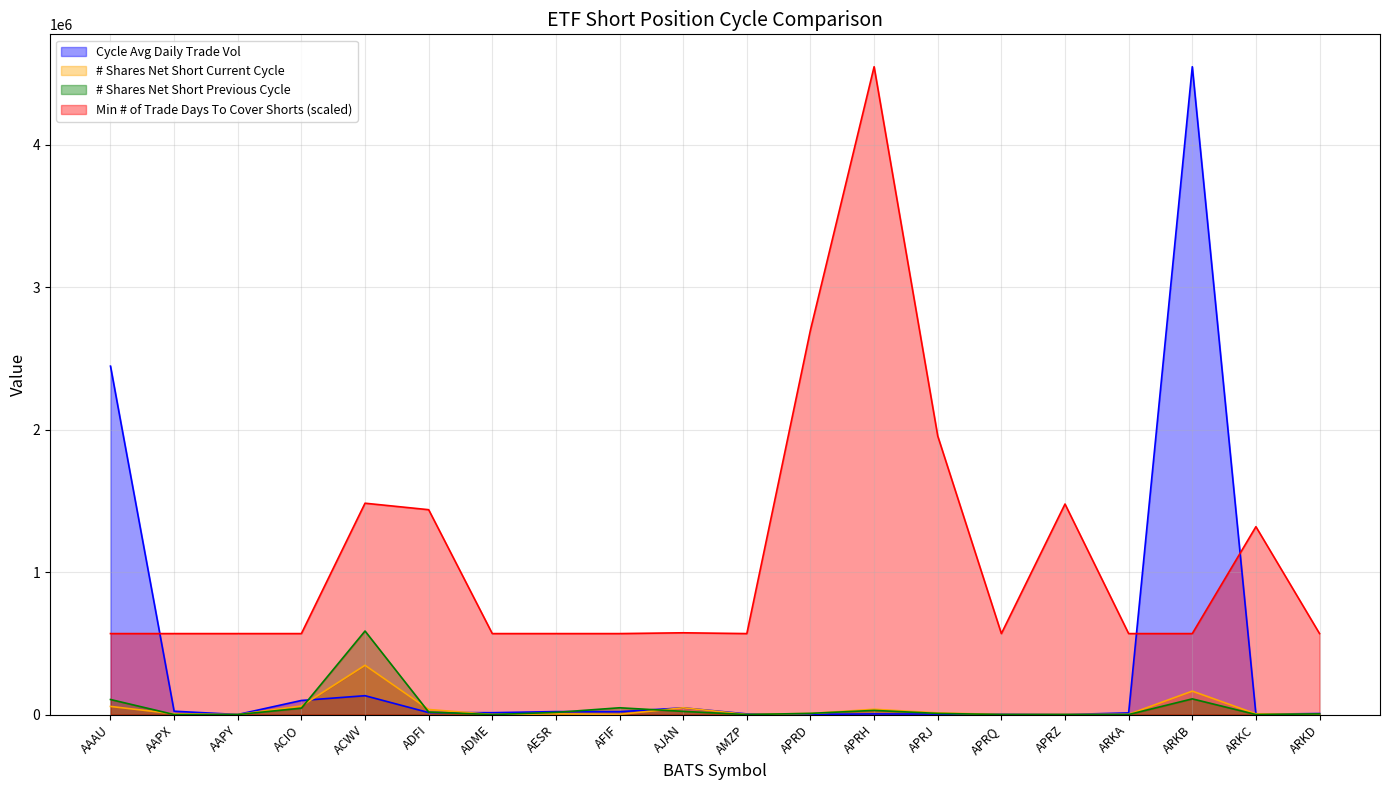

How many interior local peaks does the Cycle Avg Daily Trade Vol series have?

5